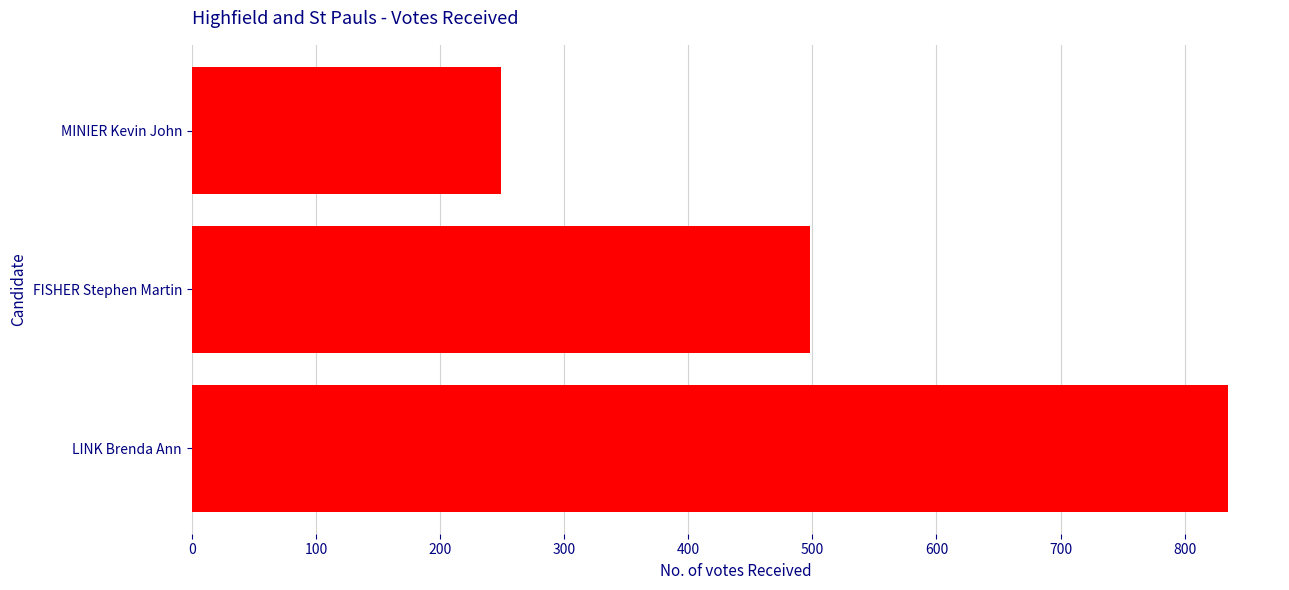

Are the bars horizontal?

Yes